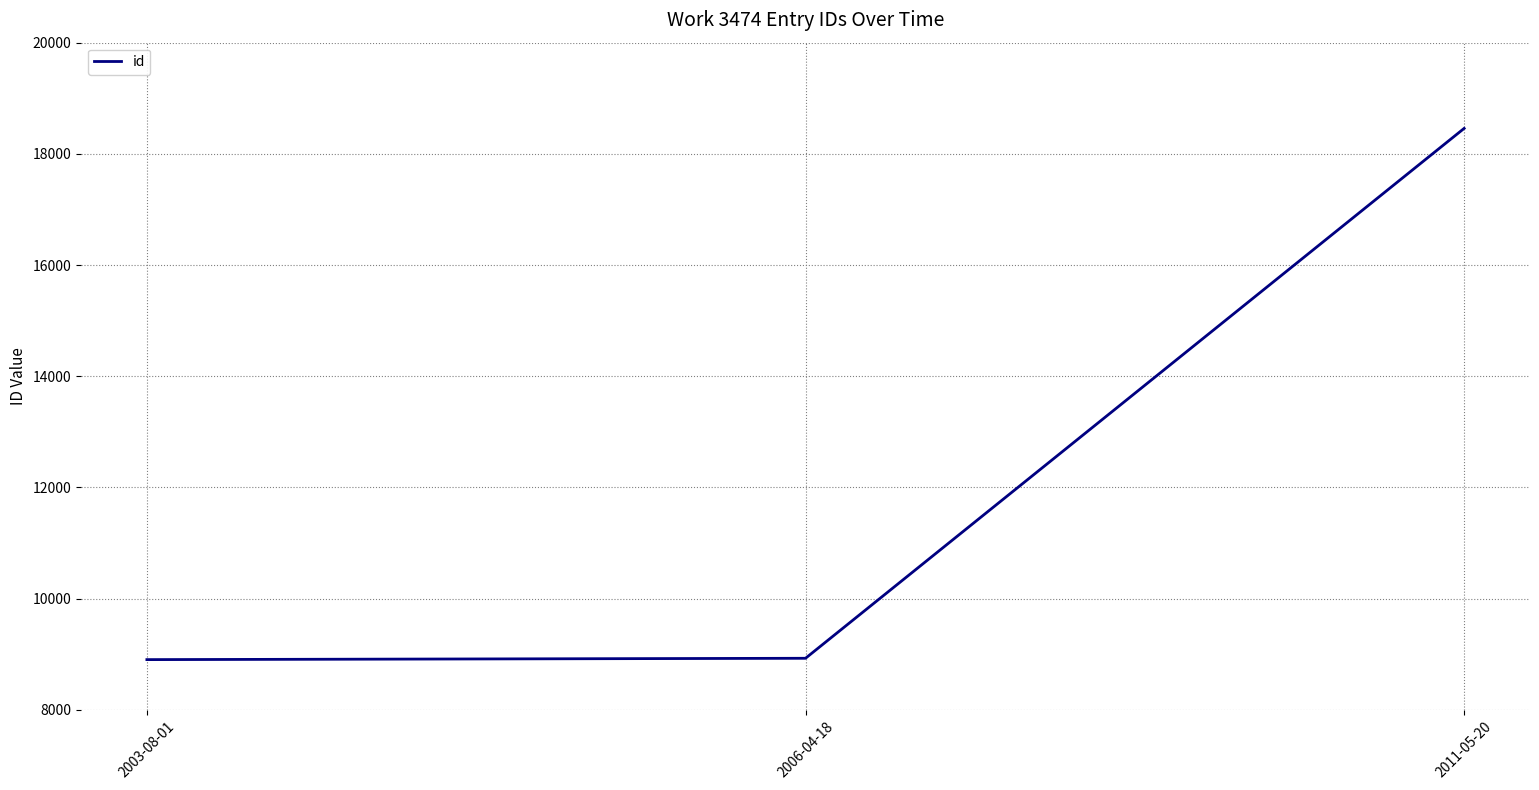

What is the difference between the values at 2011-05-20 and 2006-04-18?

9531